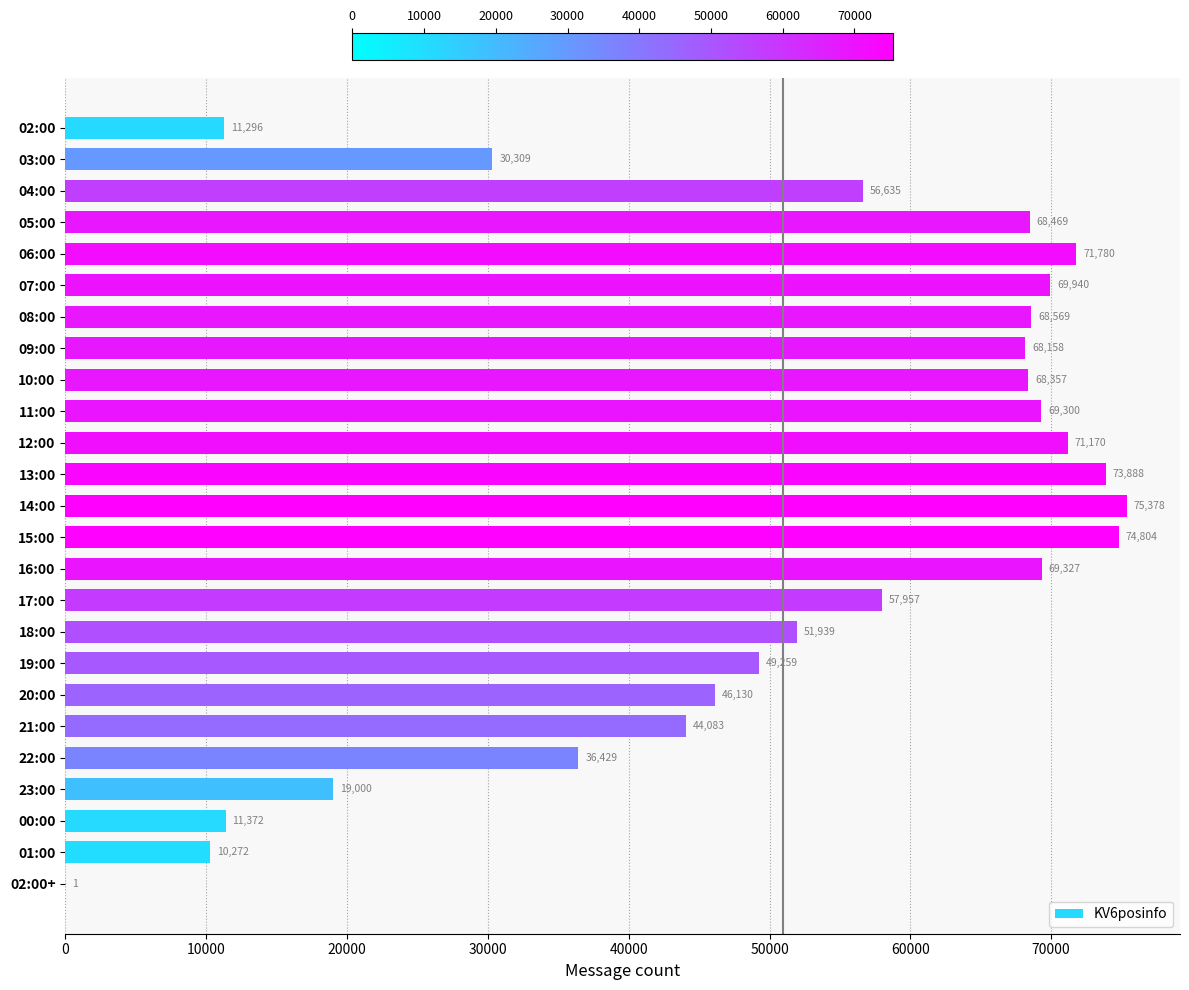

What is the maximum value shown in the chart?

75378